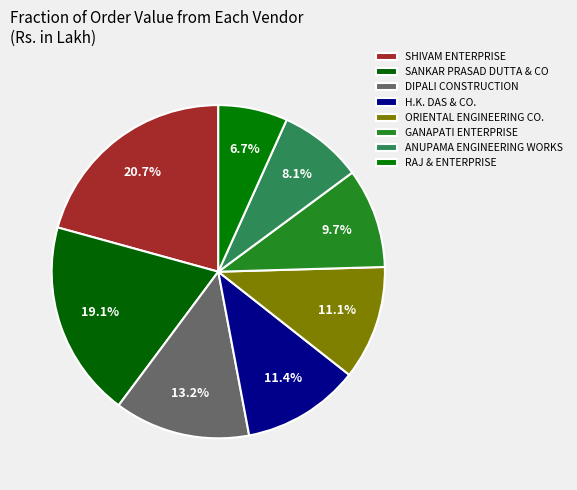

To the nearest percent, what is the difference between the largest and smallest slice percentages?

14%